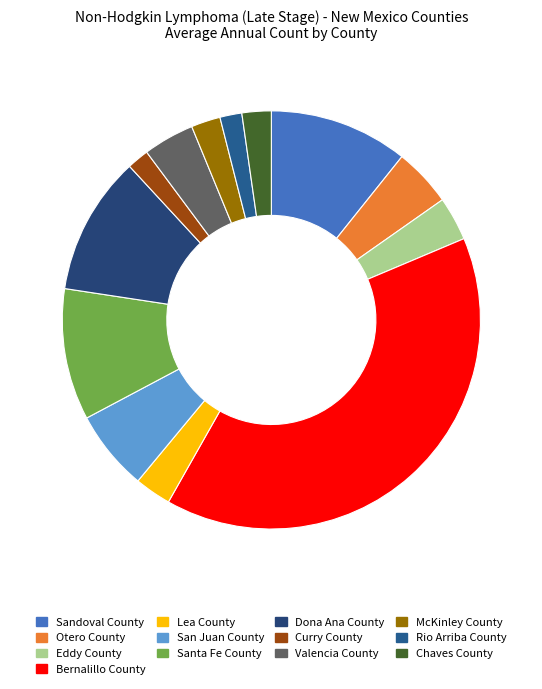

To the nearest percent, what is the difference between the Valencia County and Curry County slice percentages?

2%